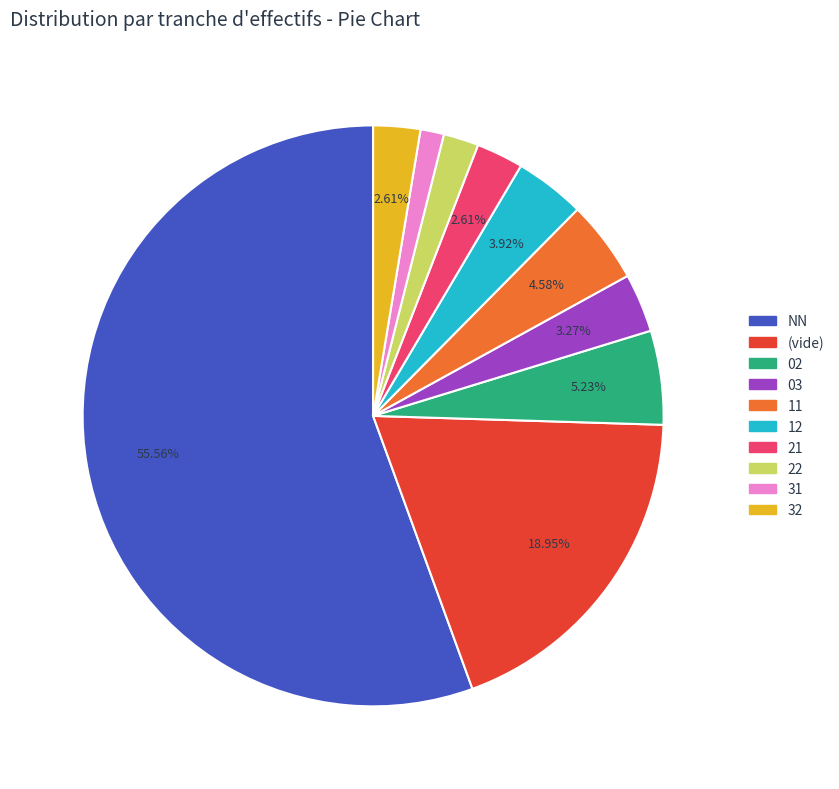

Is there any slice that represents more than half of the pie?

Yes